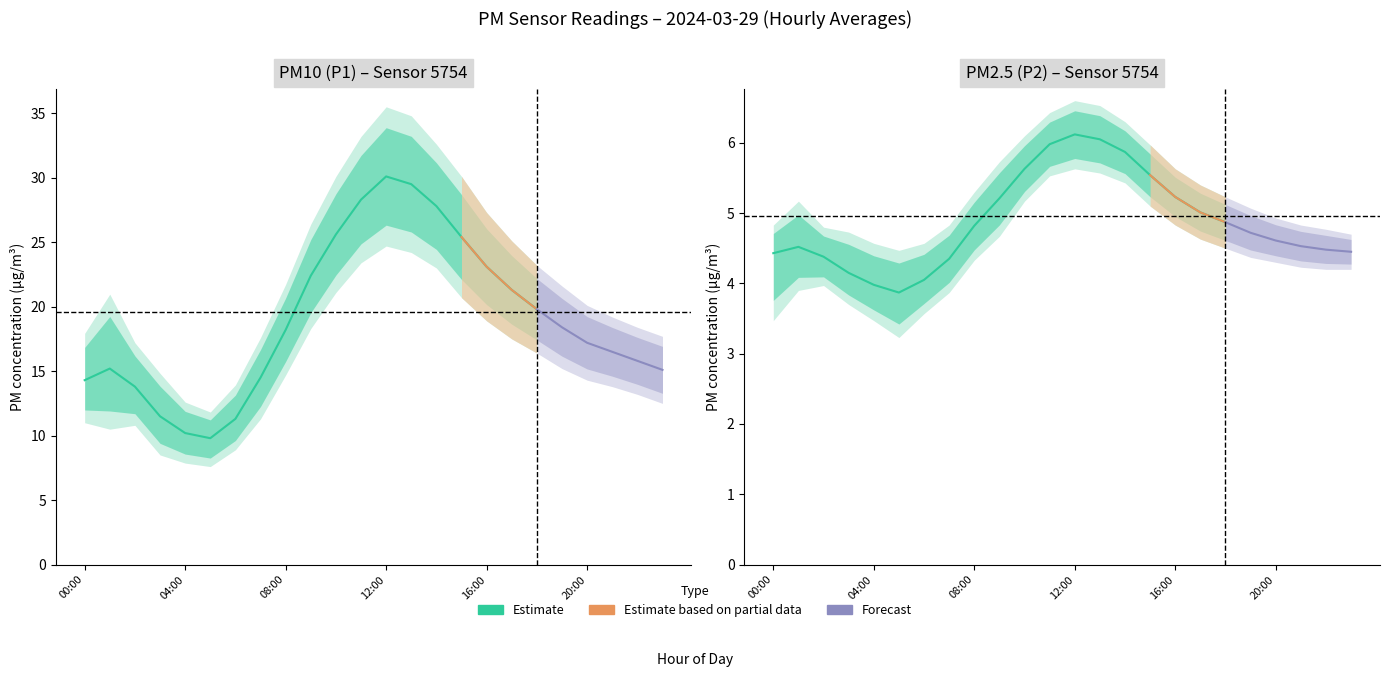

True or false: P1 has a value of 18.4 at 19:00.

True